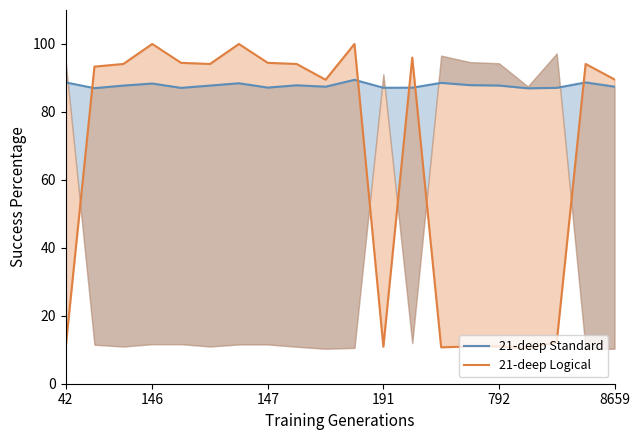

What is the sum of all 21-deep Standard values?

1755.5